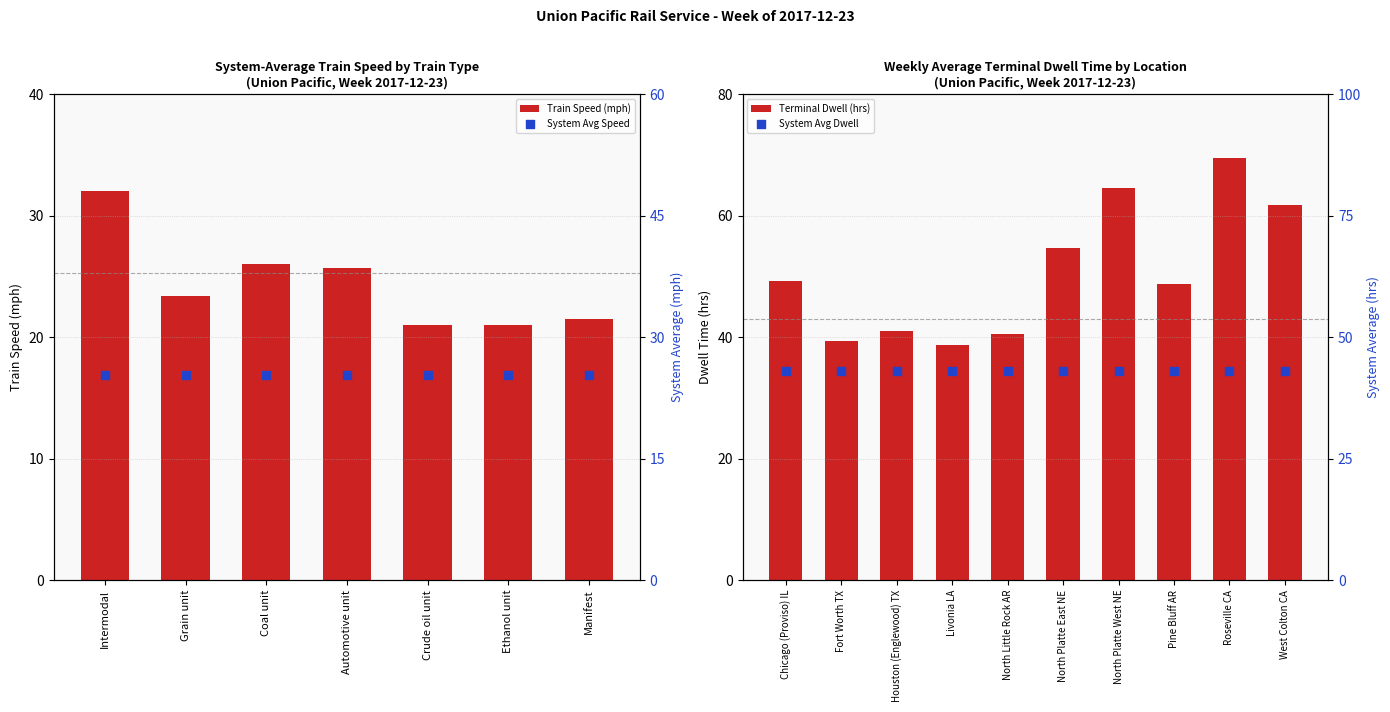

Approximately how many times larger is the value at Manifest compared to Grain unit?

0.9